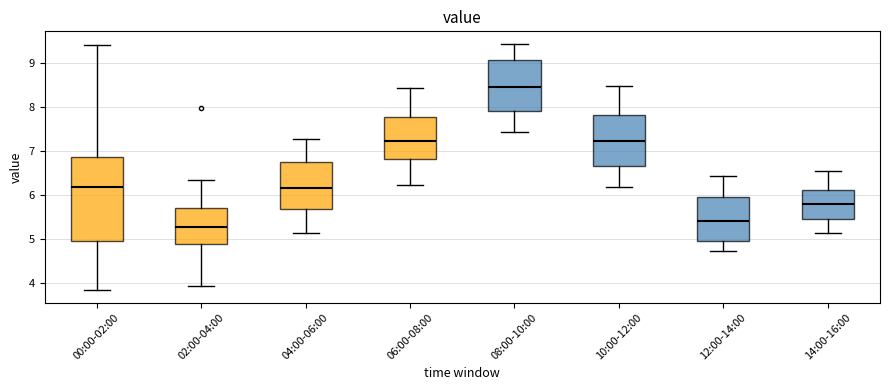

Reading left to right, transcribe this box plot: for each box, give where its median line is, the range the box spans, and where its two whiskers end, as read against the y-axis. The values are not printed on the chart, so give them approximately, as read against the axis.

00:00-02:00: median 6.2, box 5.0 to 6.9, whiskers 3.8 to 9.4
02:00-04:00: median 5.3, box 4.9 to 5.7, whiskers 3.9 to 6.3
04:00-06:00: median 6.2, box 5.7 to 6.7, whiskers 5.1 to 7.3
06:00-08:00: median 7.2, box 6.8 to 7.8, whiskers 6.2 to 8.4
08:00-10:00: median 8.4, box 7.9 to 9.1, whiskers 7.4 to 9.4
10:00-12:00: median 7.2, box 6.7 to 7.8, whiskers 6.2 to 8.5
12:00-14:00: median 5.4, box 4.9 to 6.0, whiskers 4.7 to 6.4
14:00-16:00: median 5.8, box 5.4 to 6.1, whiskers 5.1 to 6.5